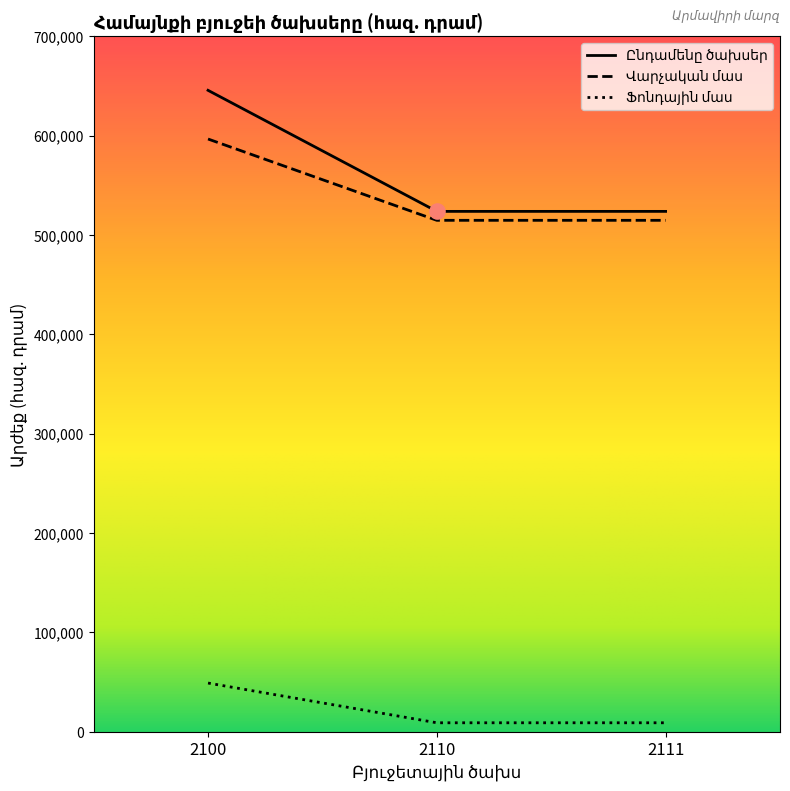

What is the total value across all series at 2100?

1291267.7